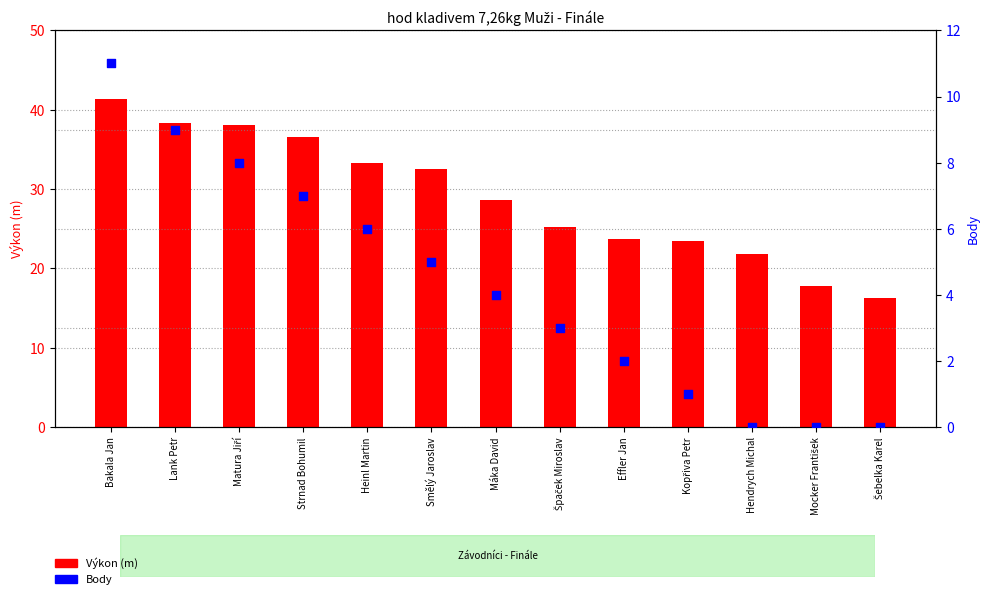

Which series has the largest Y range (max minus min)?

Výkon (m)